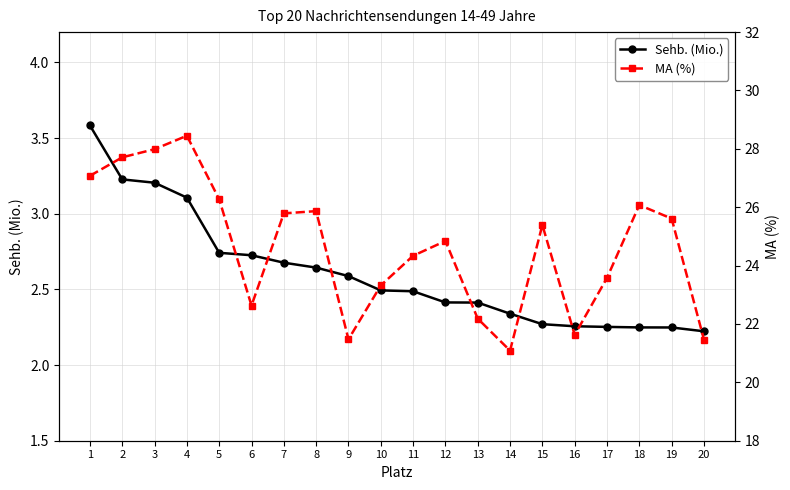

True or false: Sehb. (Mio.) has a value of 2.2 at 18.

True